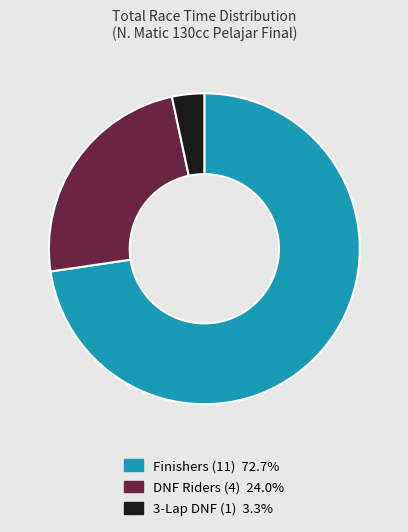

Count the number of slices in the pie.

3